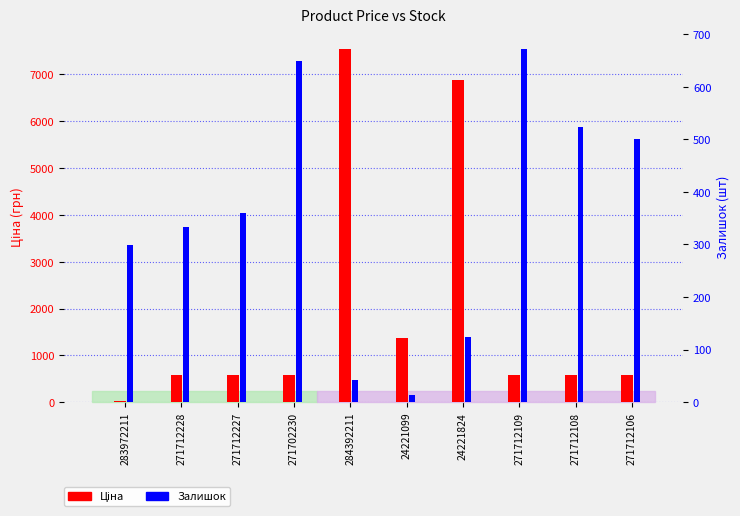

At which category is the sum across all series the highest?

284392211